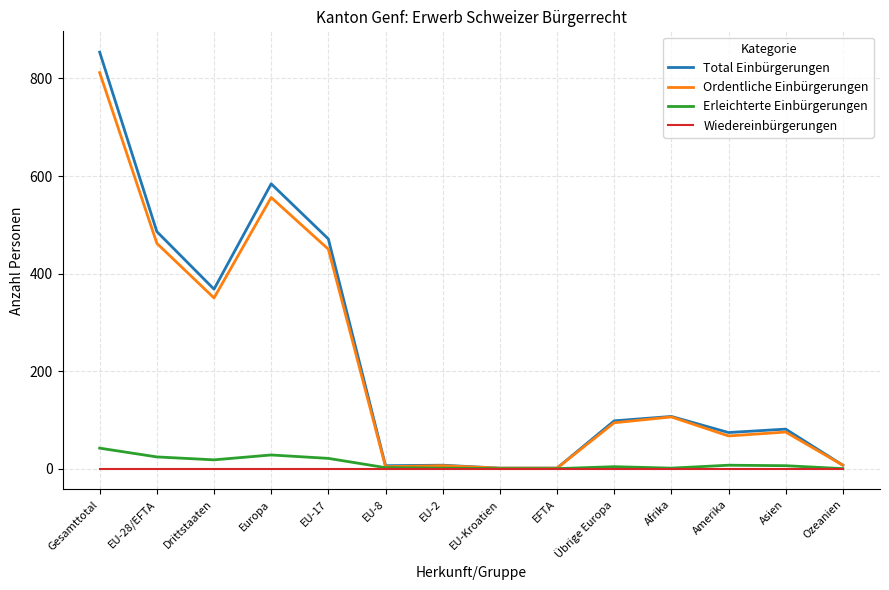

List the series in order of their peak value, highest first.

Total Einbürgerungen, Ordentliche Einbürgerungen, Erleichterte Einbürgerungen, Wiedereinbürgerungen